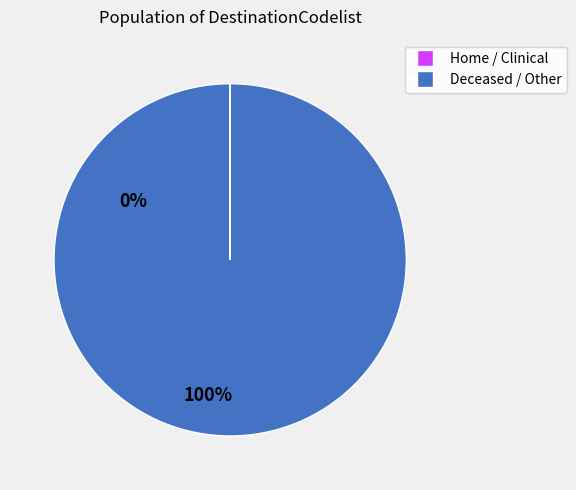

Is there any slice that represents more than half of the pie?

Yes